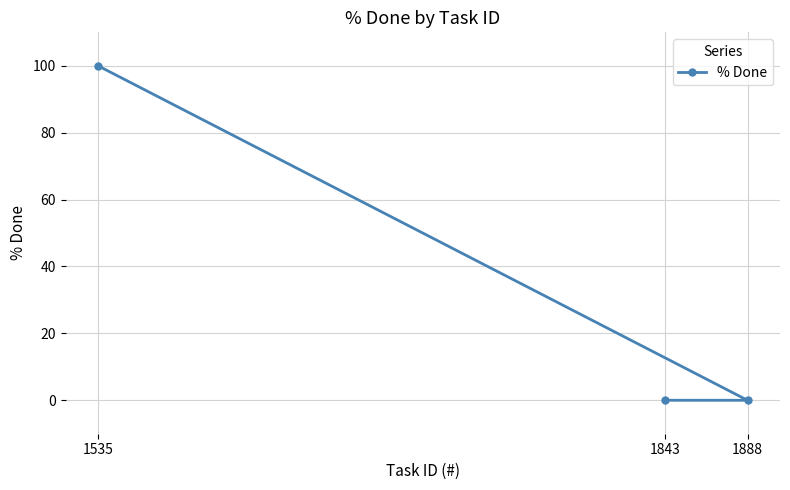

What is the sum of the values at 1535 and 1843?

100